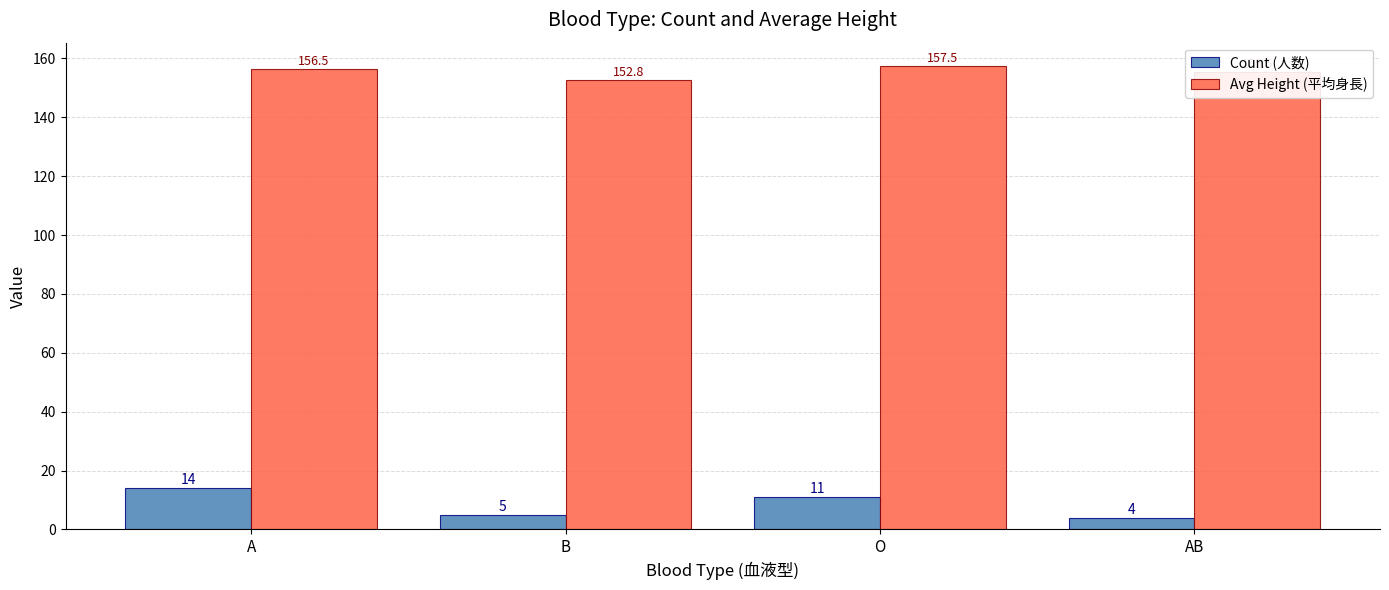

Reading right to left, extract all data points from this chart.

Count (人数): 4.0	11.0	5.0	14.0
Avg Height (平均身長): 155.5	157.5	152.8	156.5